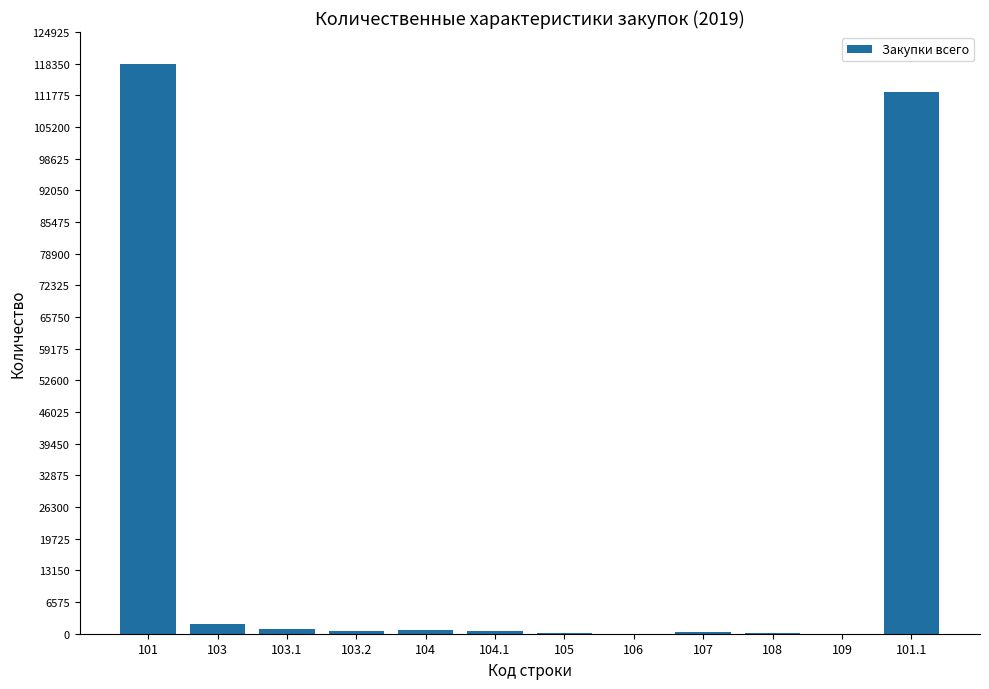

Are the bars horizontal?

No